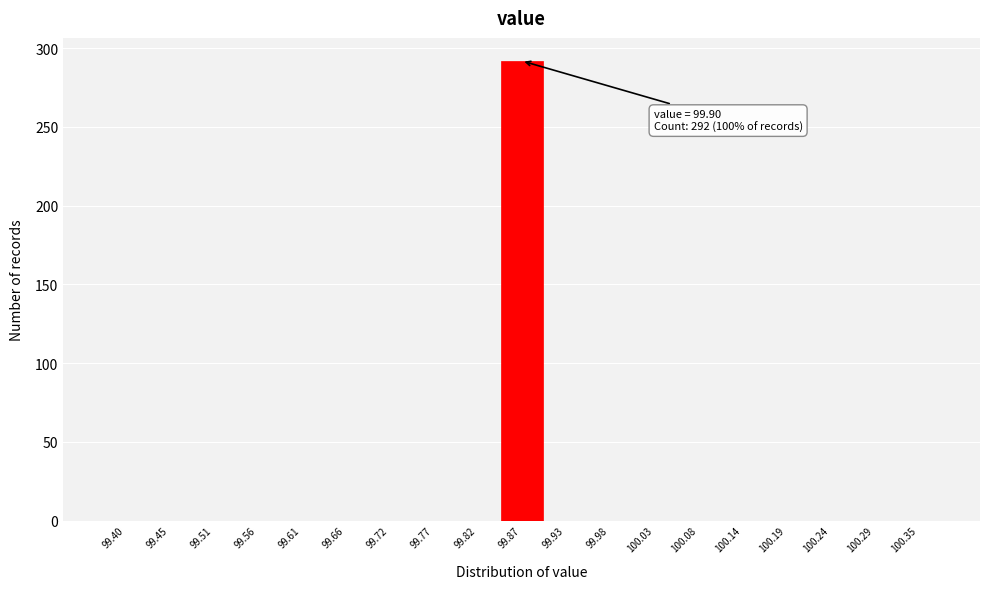

Reading right to left, what are all the values shown in this chart?

100.35=0	100.29=0	100.24=0	100.19=0	100.14=0	100.08=0	100.03=0	99.98=0	99.93=0	99.87=292	99.82=0	99.77=0	99.72=0	99.66=0	99.61=0	99.56=0	99.51=0	99.45=0	99.40=0